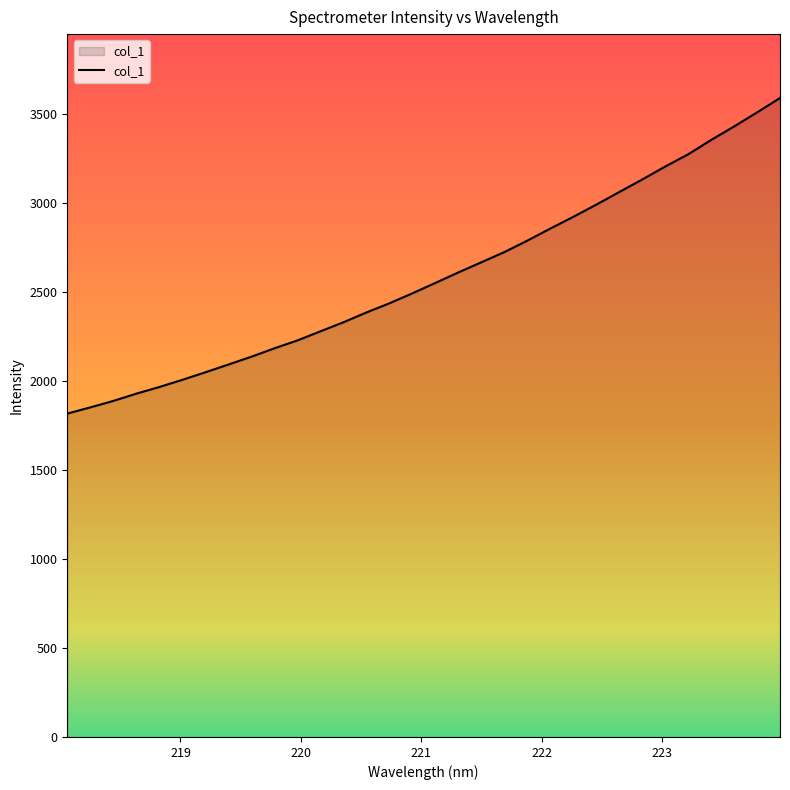

What is the difference between the maximum and minimum values?

1771.9